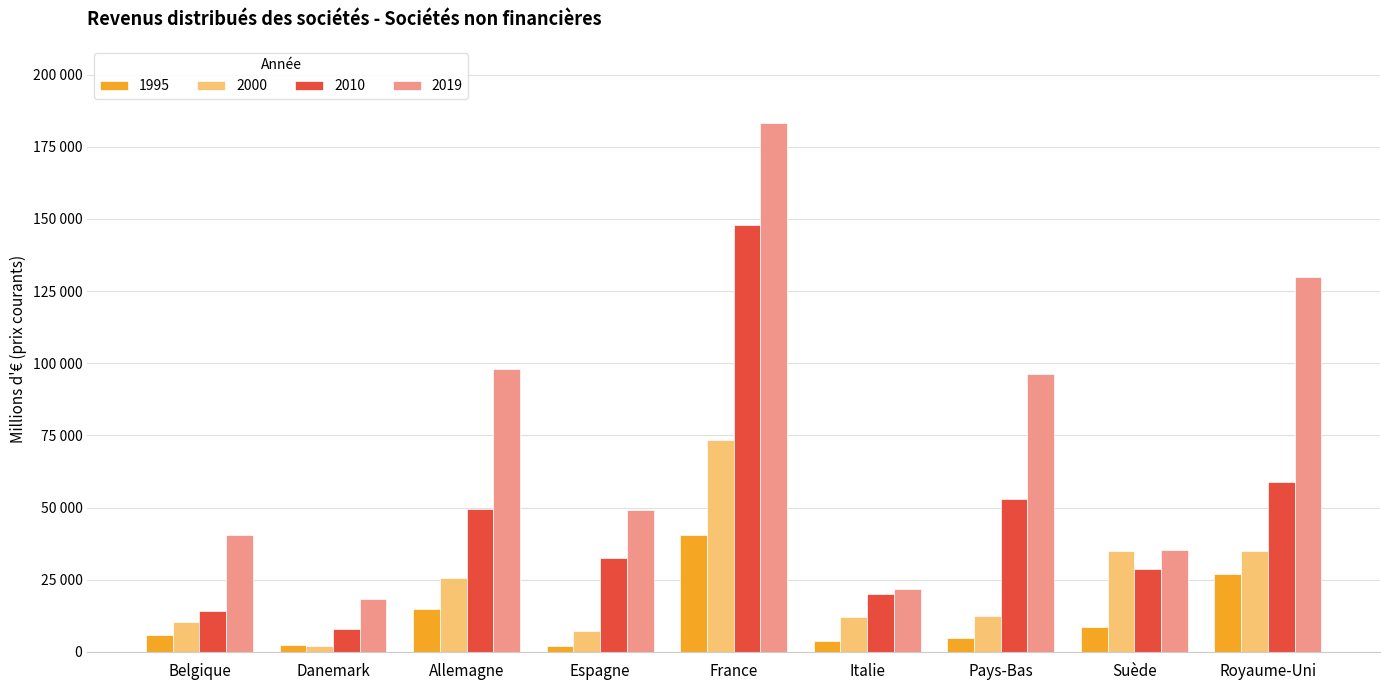

Rank the series at Danemark from lowest to highest value.

2000, 1995, 2010, 2019